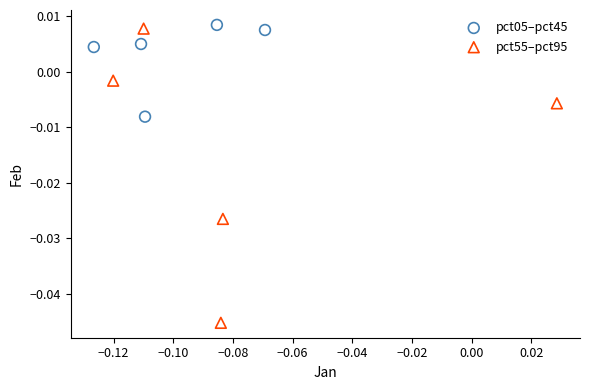

Which series reaches the maximum Y coordinate?

pct05–pct45